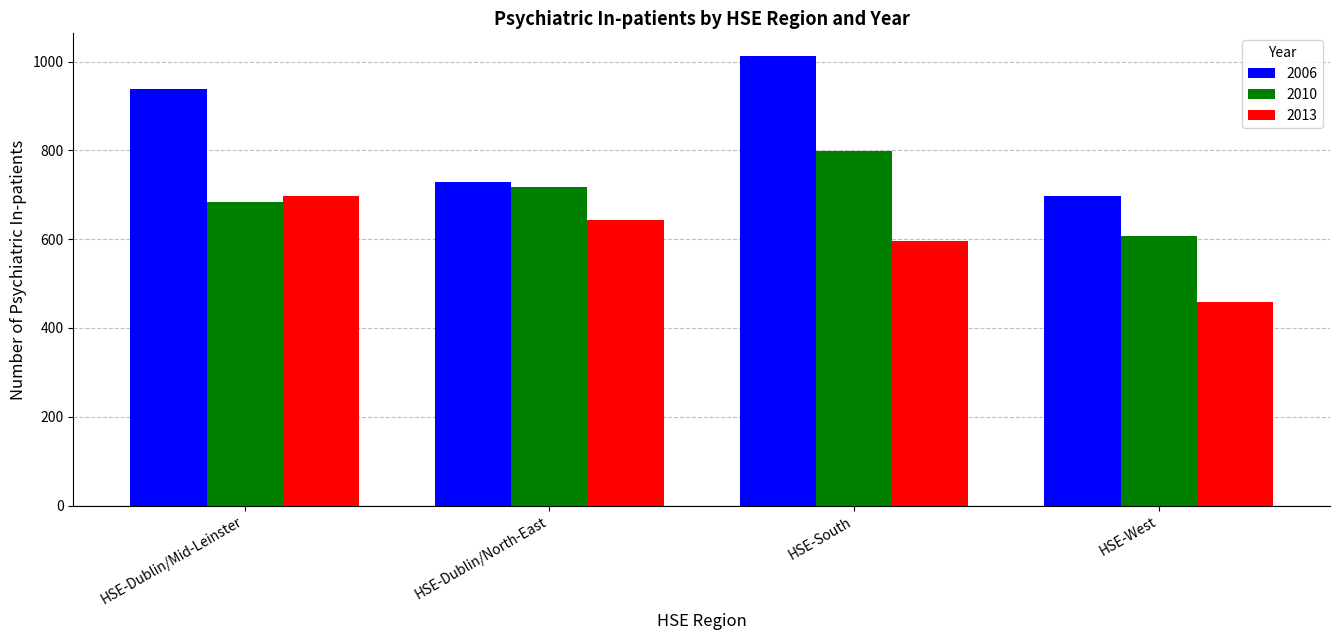

Between HSE-Dublin/Mid-Leinster and HSE-Dublin/North-East, which series saw the biggest shift?

2006